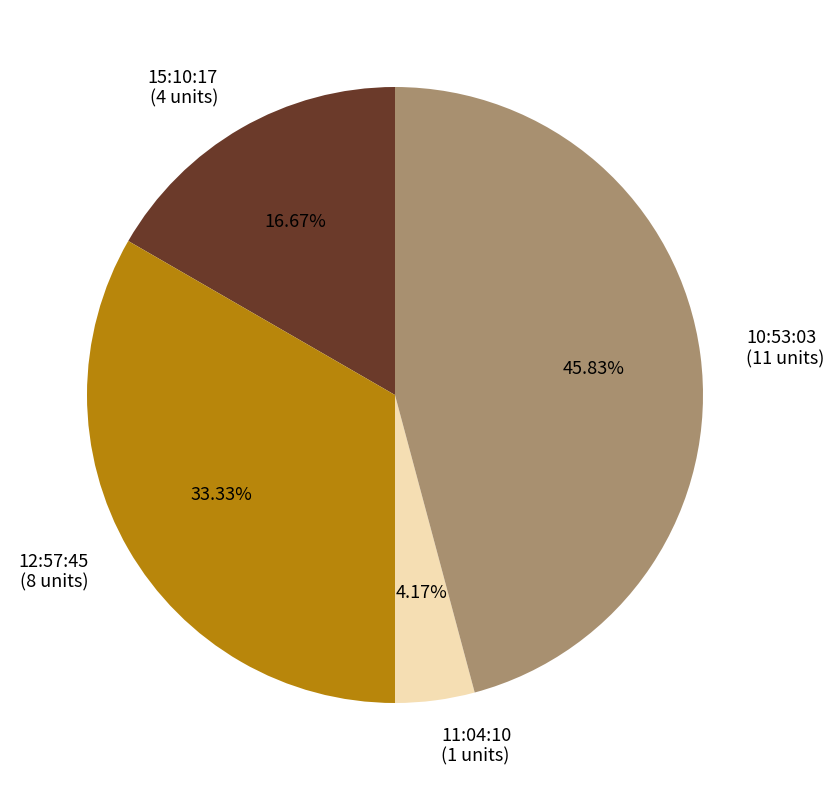

Is it true that 11:04:10 is 15% of the pie?

False